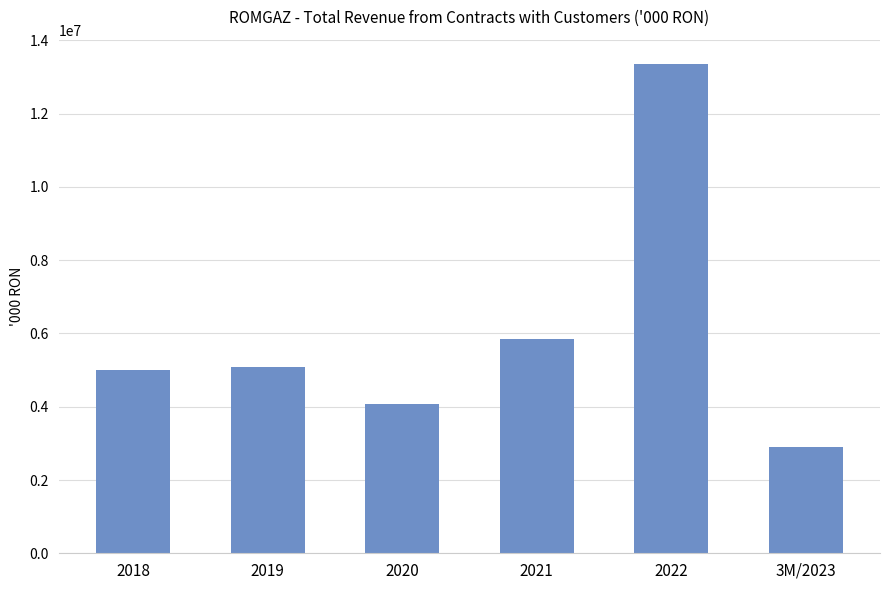

What is the label of the 2nd bar from the left?

2019